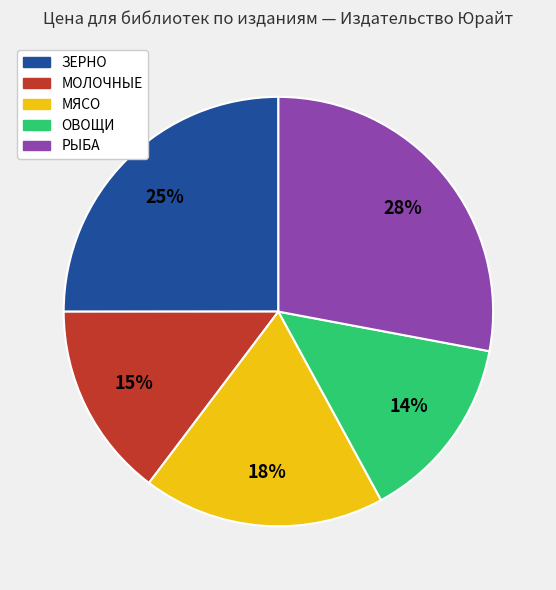

How many segments does this pie chart have?

5